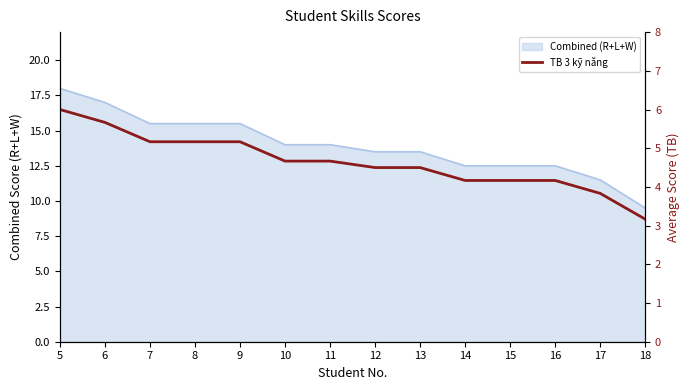

Read the value at 6.

5.7